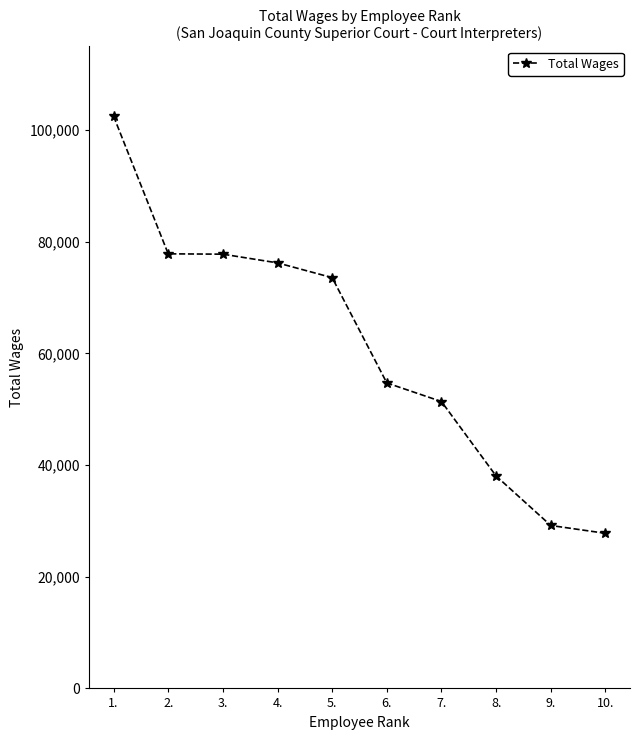

Does the chart display data point markers on the line(s)?

Yes